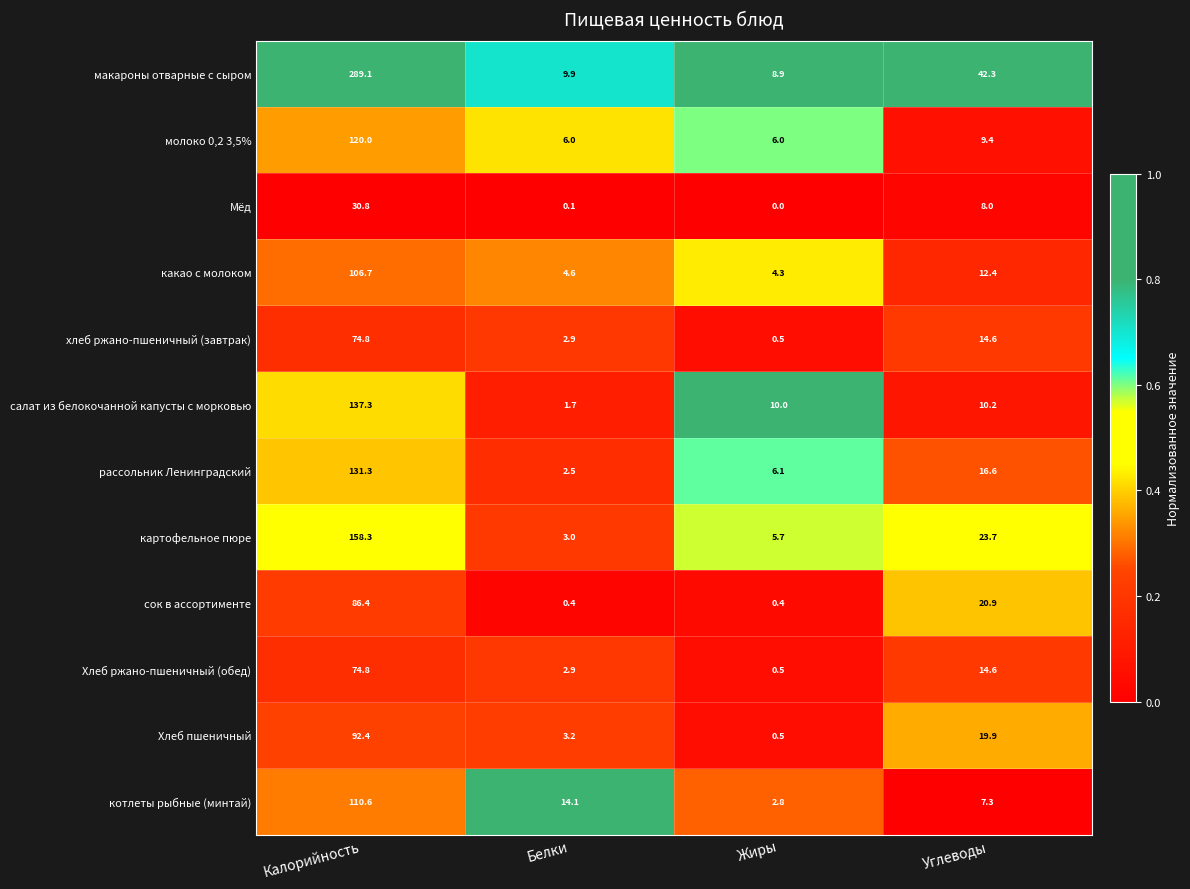

Read the какао с молоком value at Калорийность.

106.7